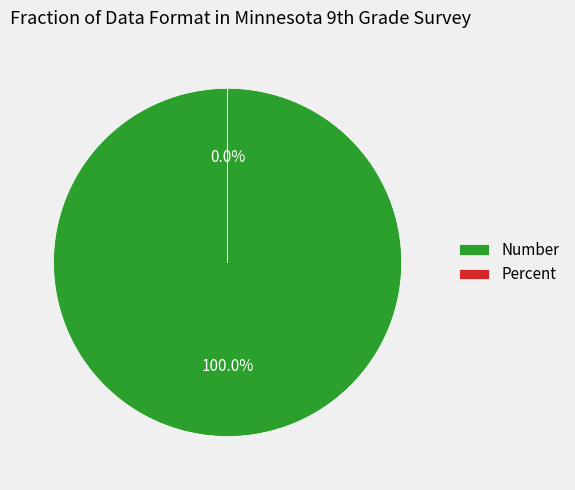

Do Percent and Number together represent more than half of the pie?

Yes